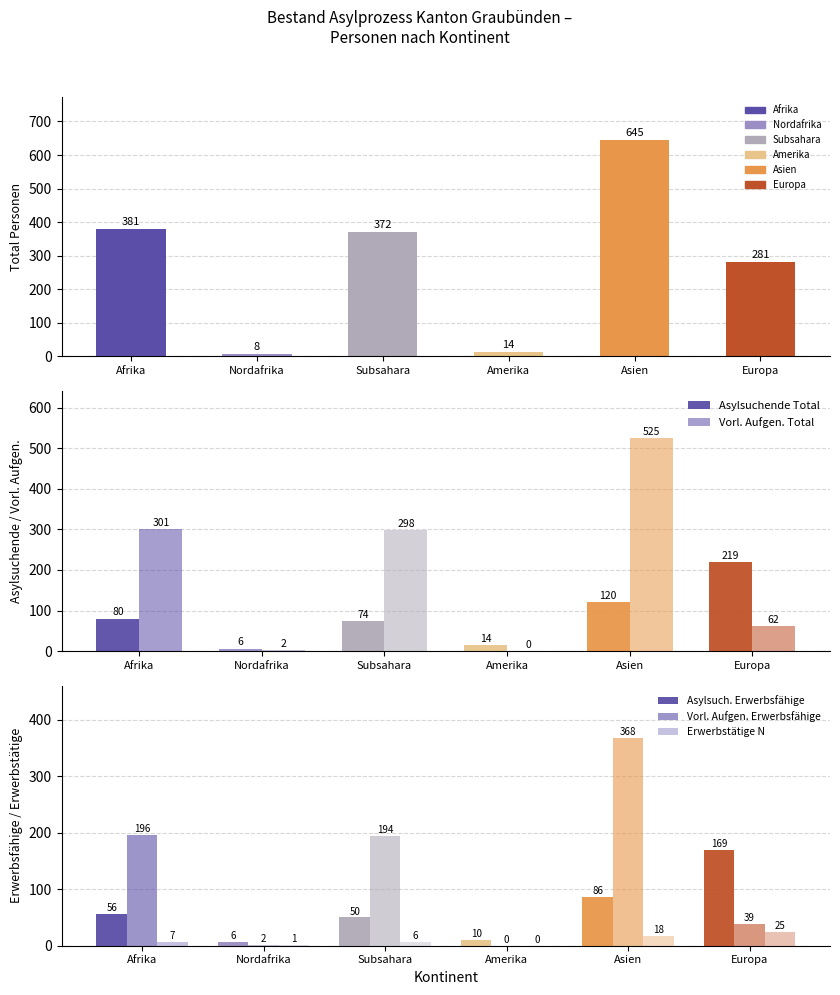

How many data points in Total Personen are less than 372?

3